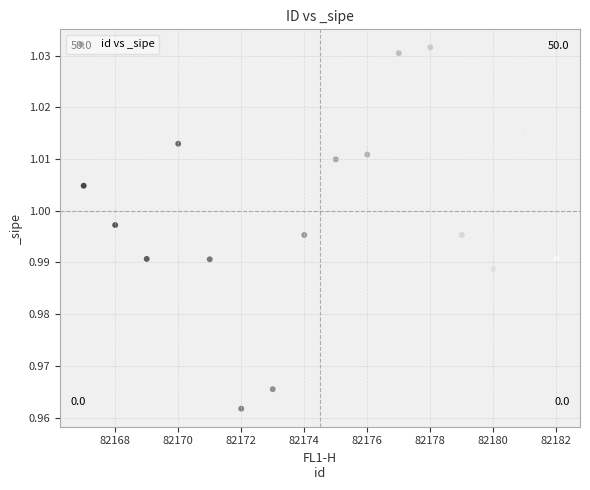

What is the range of X values (max minus min)?

15.0